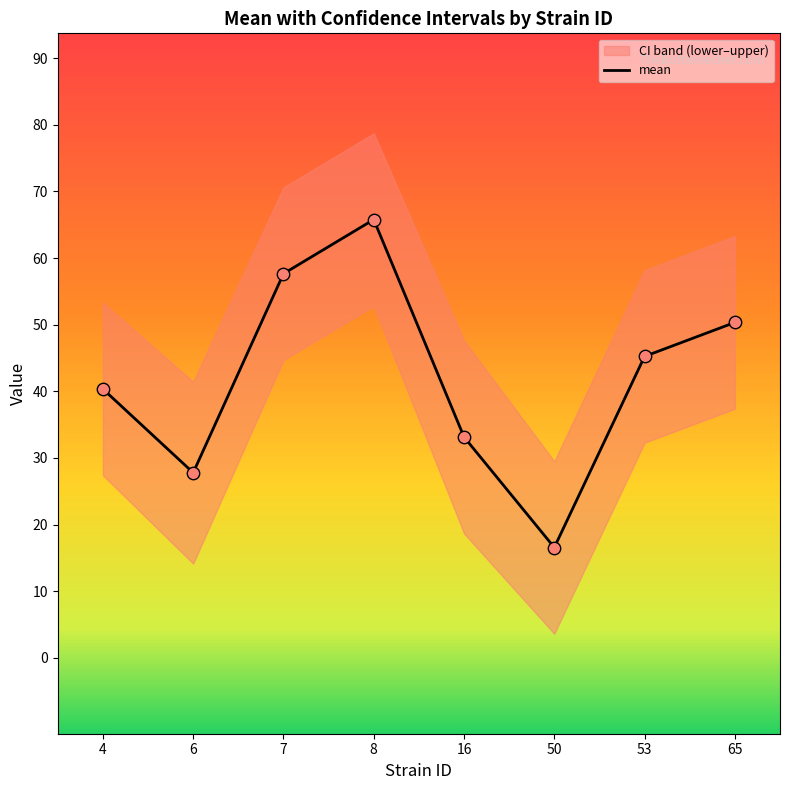

Between 53 and 8, which is larger?

8